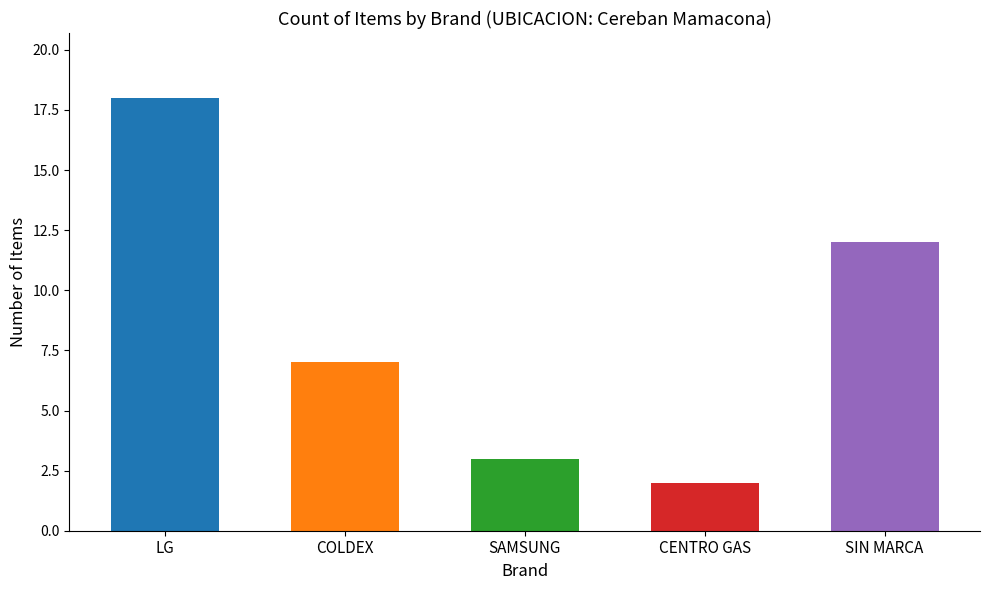

The chart shows a value of 3 at SAMSUNG. True or false?

True